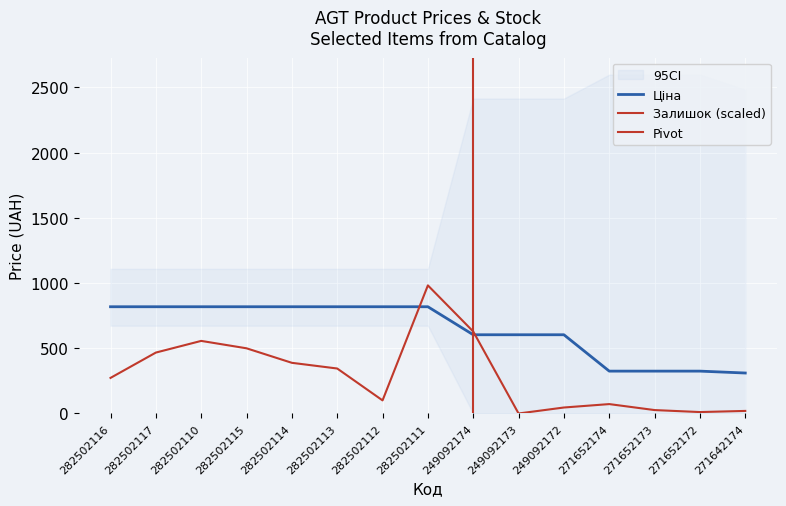

What is the sum of the Ціна values at 282502116 and 249092173?

1422.2